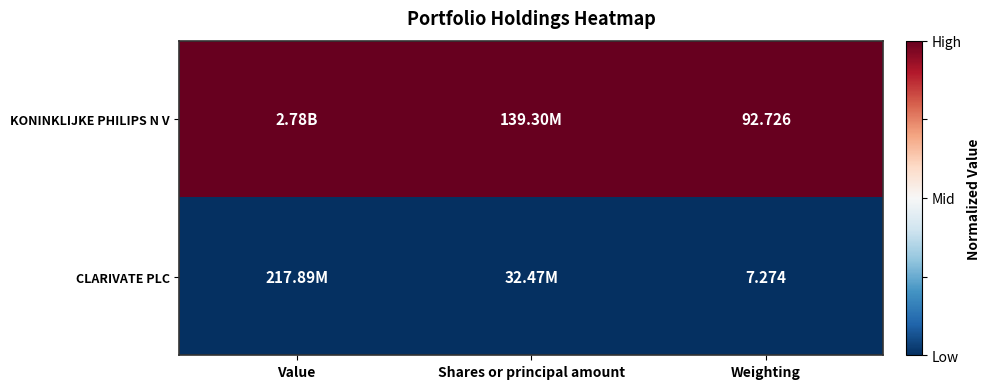

At Weighting, list the series in order from largest to smallest.

KONINKLIJKE PHILIPS N V, CLARIVATE PLC